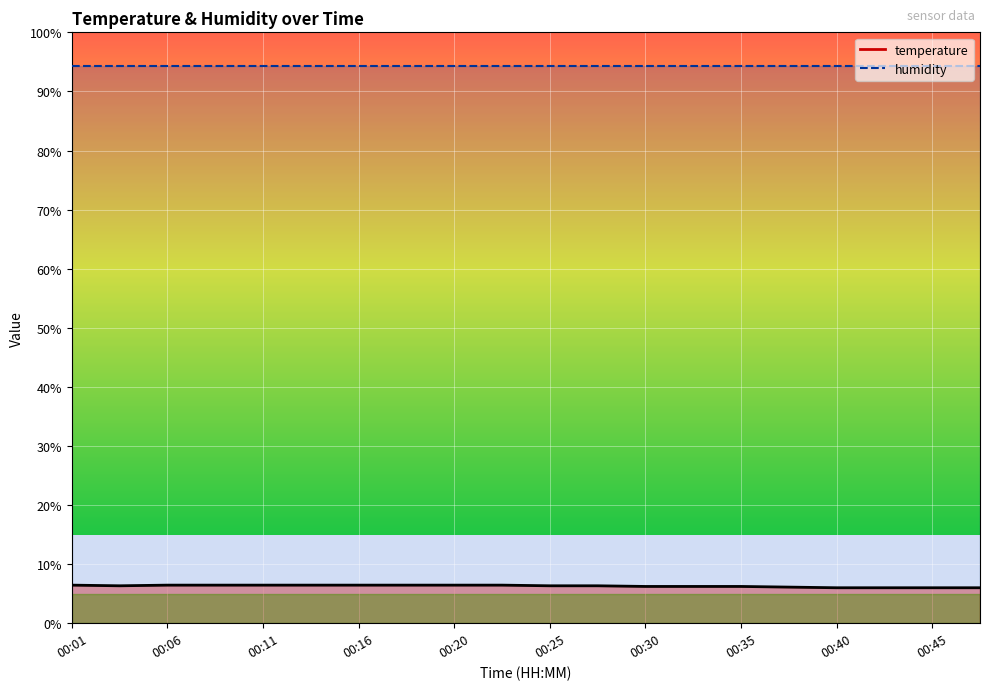

What is the difference between the values at 00:16 and 00:30?

0.2